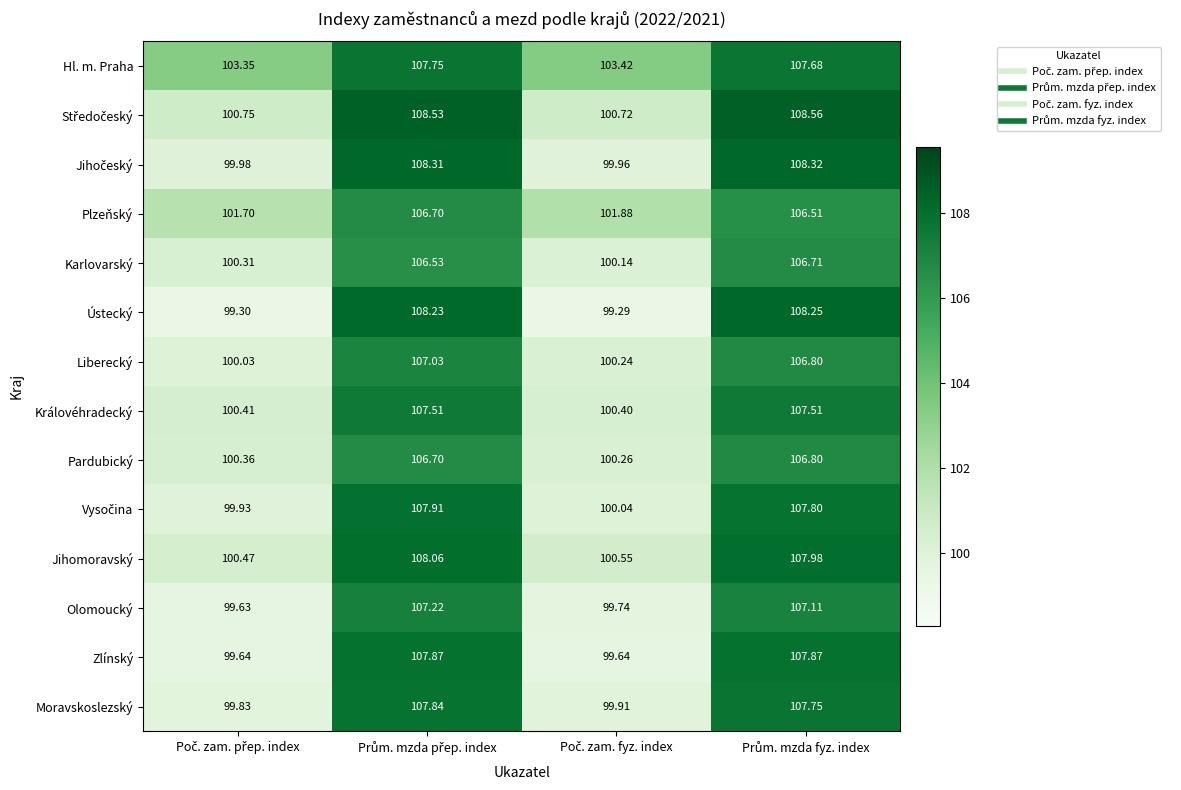

Which series has the largest range (max minus min)?

Ústecký